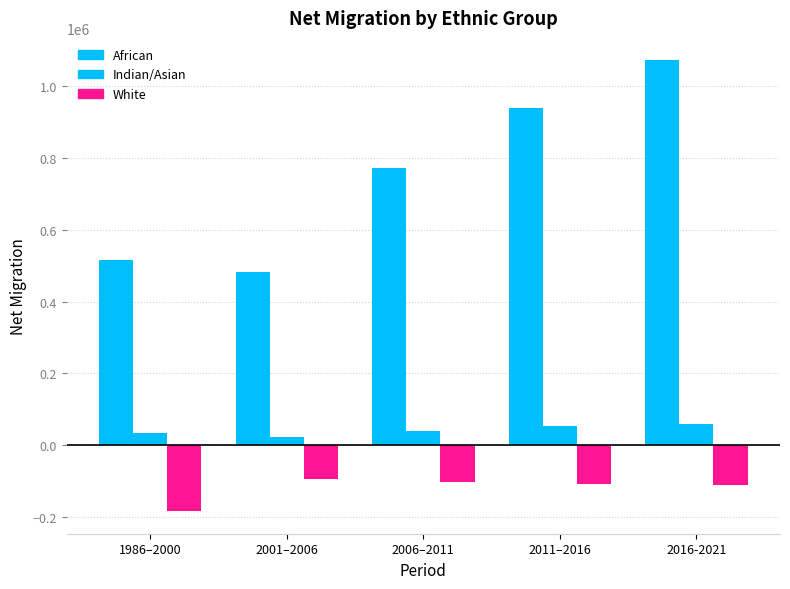

Are the bars horizontal?

No